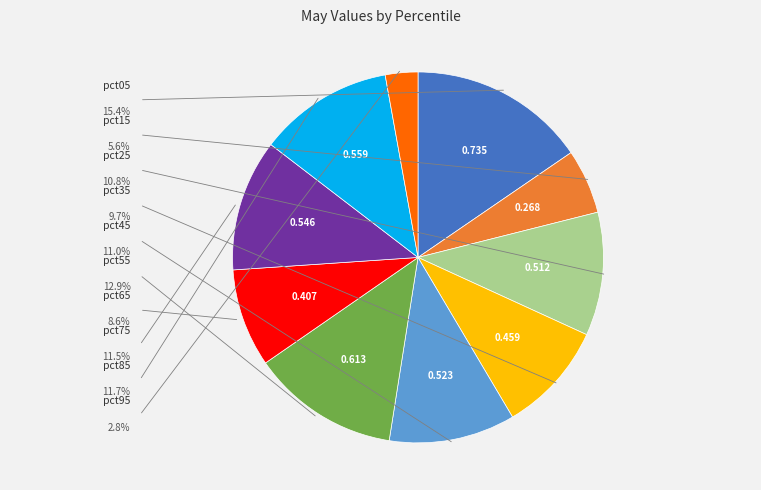

Is there a majority slice in this chart?

No